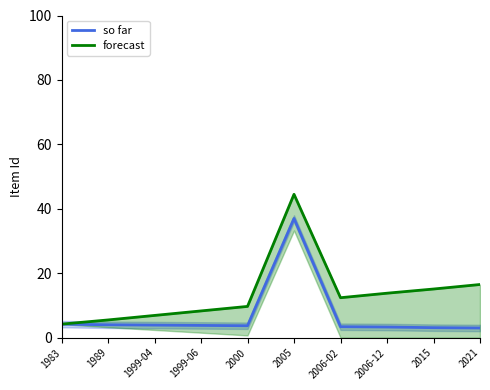

At which category does the chart reach its peak across all series?

2005